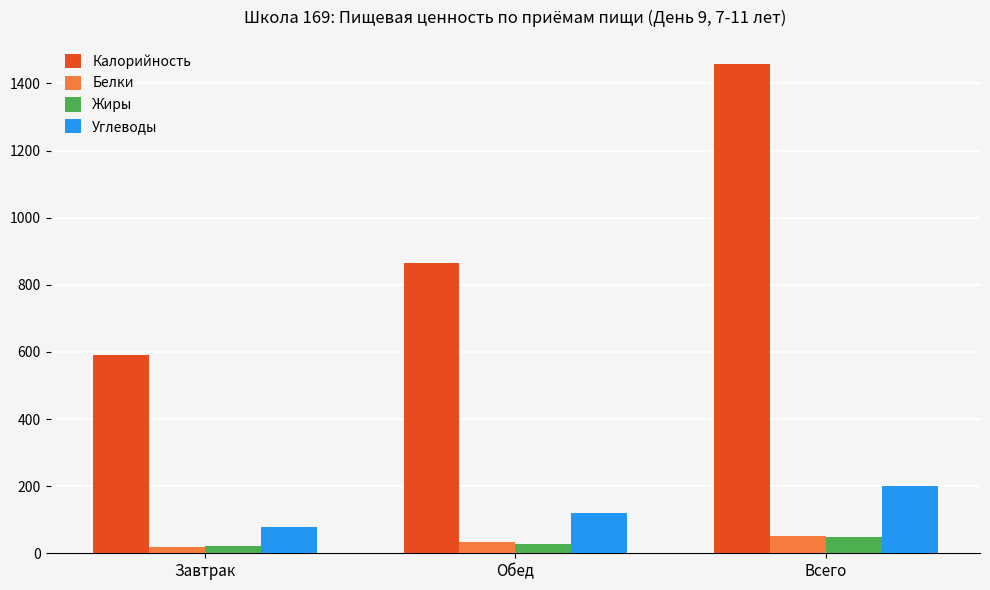

At which category does the chart reach its peak across all series?

Всего